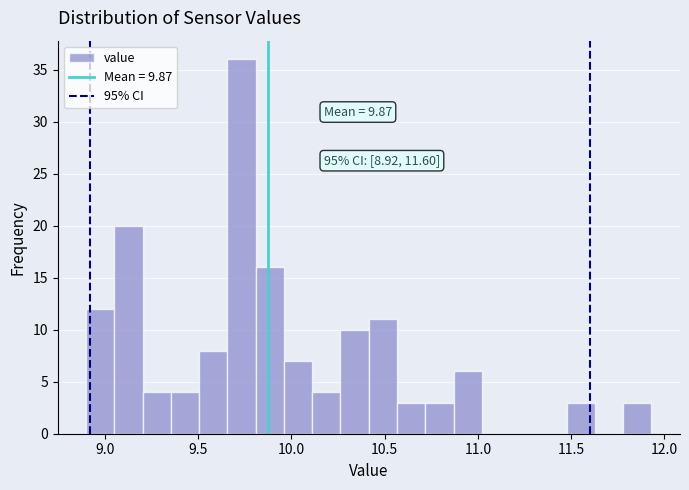

Around what value on the x-axis is the tallest bar? Give the approximate position of its centre, as read against the axis.

9.75